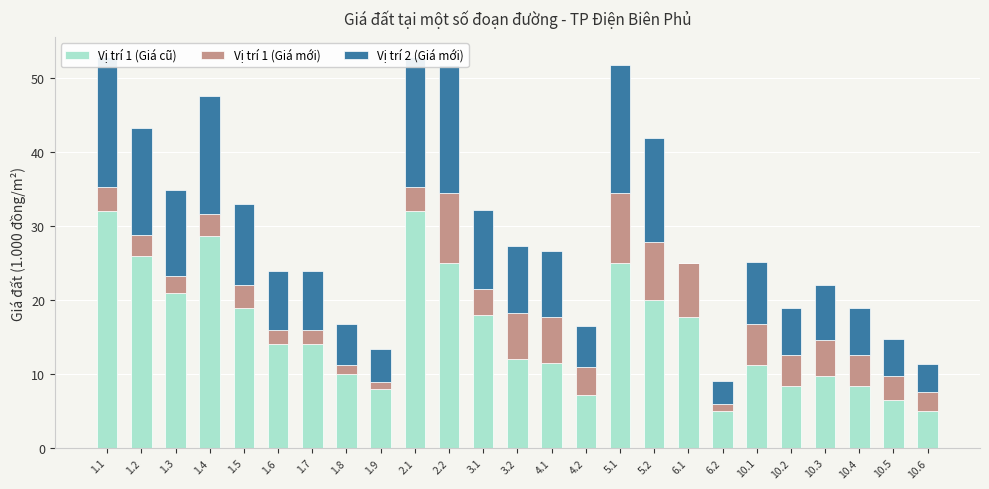

Reading left to right, what are all the values shown in this chart?

Vị trí 1 (Giá cũ): 1.1=32.0	1.2=26.0	1.3=21.0	1.4=28.6	1.5=18.9	1.6=14.0	1.7=14.0	1.8=10.0	1.9=8.0	2.1=32.0	2.2=25.0	3.1=18.0	3.2=12.0	4.1=11.5	4.2=7.2	5.1=25.0	5.2=20.0	6.1=17.7	6.2=5.0	10.1=11.2	10.2=8.4	10.3=9.7	10.4=8.4	10.5=6.5	10.6=5.0
Vị trí 1 (Giá mới): 1.1=3.3	1.2=2.8	1.3=2.3	1.4=3.1	1.5=3.1	1.6=2.0	1.7=2.0	1.8=1.2	1.9=0.9	2.1=3.3	2.2=9.5	3.1=3.5	3.2=6.2	4.1=6.2	4.2=3.8	5.1=9.5	5.2=7.9	6.1=7.3	6.2=1.0	10.1=5.6	10.2=4.2	10.3=4.9	10.4=4.2	10.5=3.3	10.6=2.5
Vị trí 2 (Giá mới): 1.1=17.6	1.2=14.4	1.3=11.7	1.4=15.9	1.5=11.0	1.6=8.0	1.7=8.0	1.8=5.6	1.9=4.4	2.1=17.6	2.2=17.2	3.1=10.7	3.2=9.1	4.1=8.9	4.2=5.5	5.1=17.2	5.2=14.0	6.1=0.0	6.2=3.0	10.1=8.4	10.2=6.3	10.3=7.4	10.4=6.3	10.5=5.0	10.6=3.8